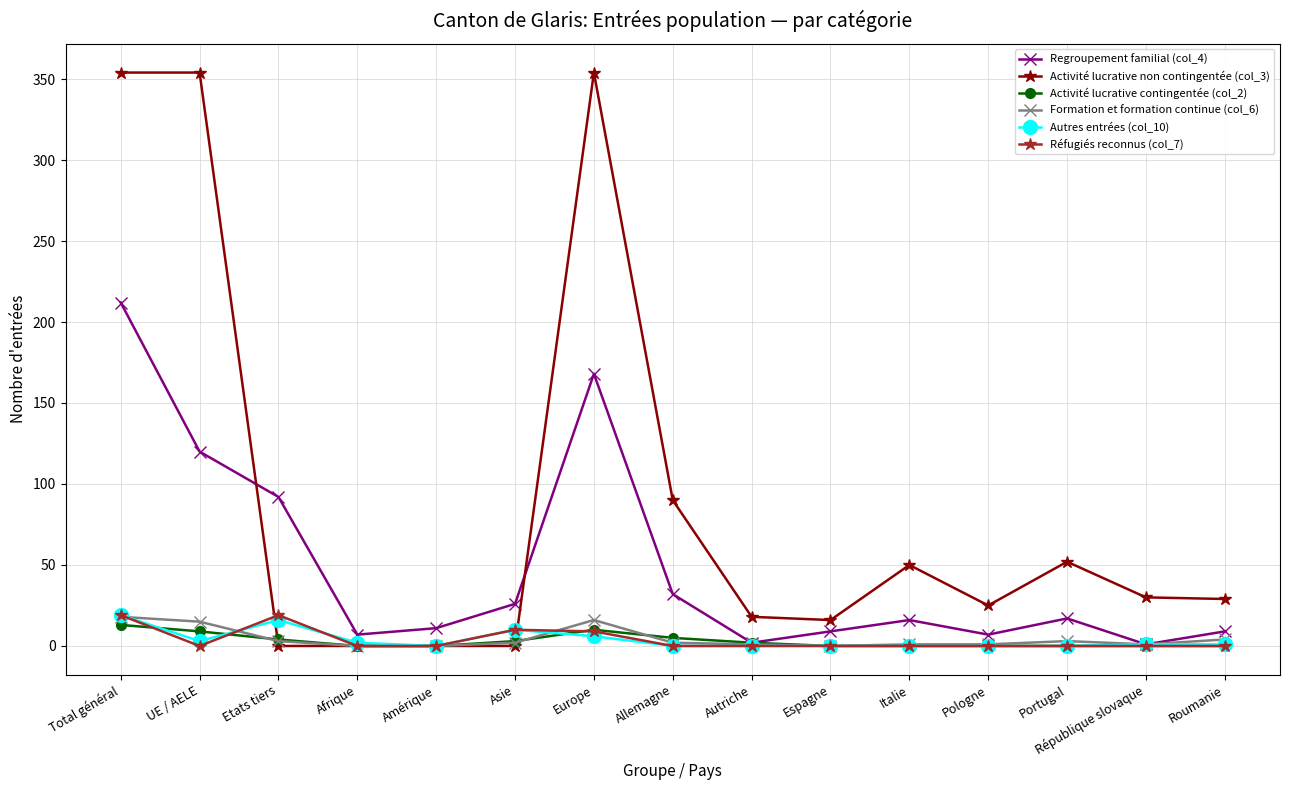

True or false: Activité lucrative contingentée (col_2) has more than 0 interior local peaks.

True